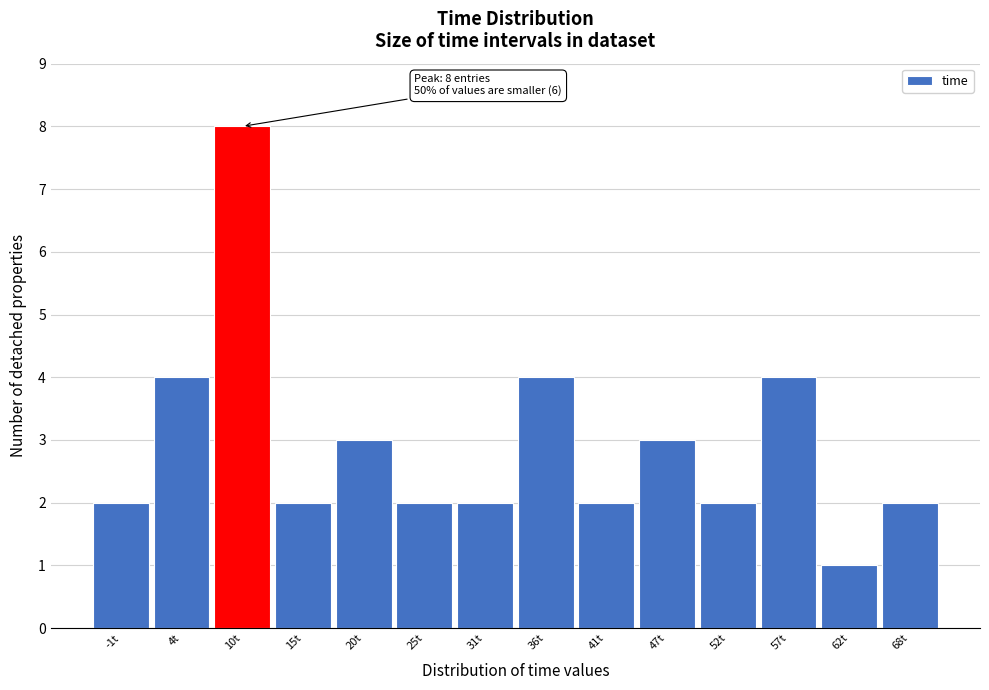

Reading left to right, extract all data points from this chart.

-1t=2	4t=4	10t=8	15t=2	20t=3	25t=2	31t=2	36t=4	41t=2	47t=3	52t=2	57t=4	62t=1	68t=2